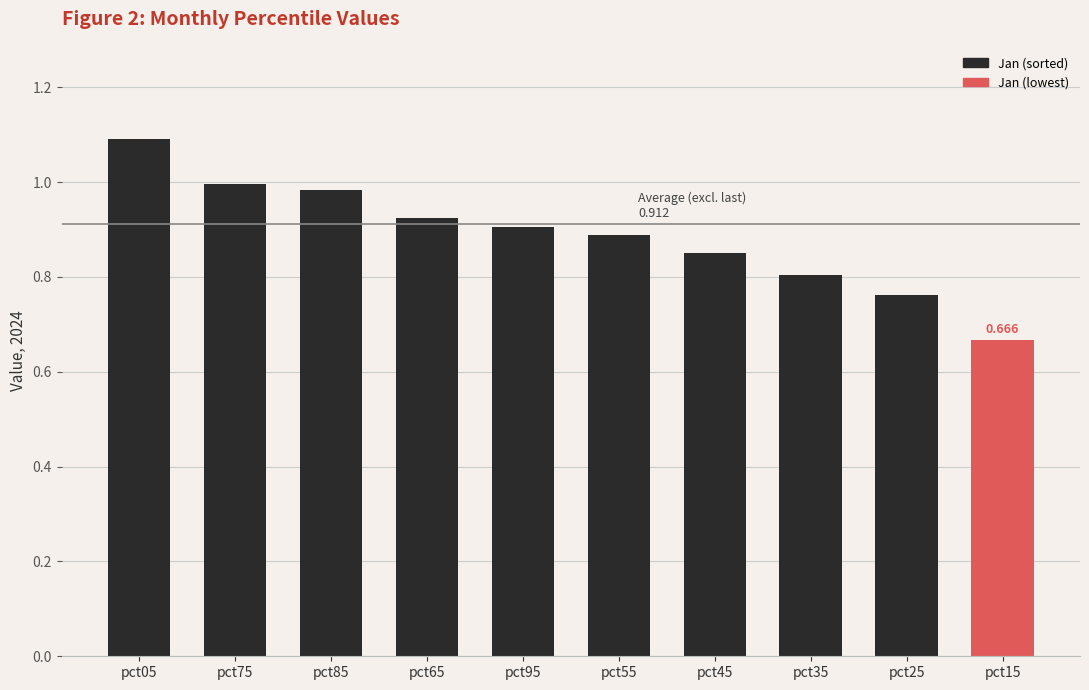

Count the number of categories in the chart.

10